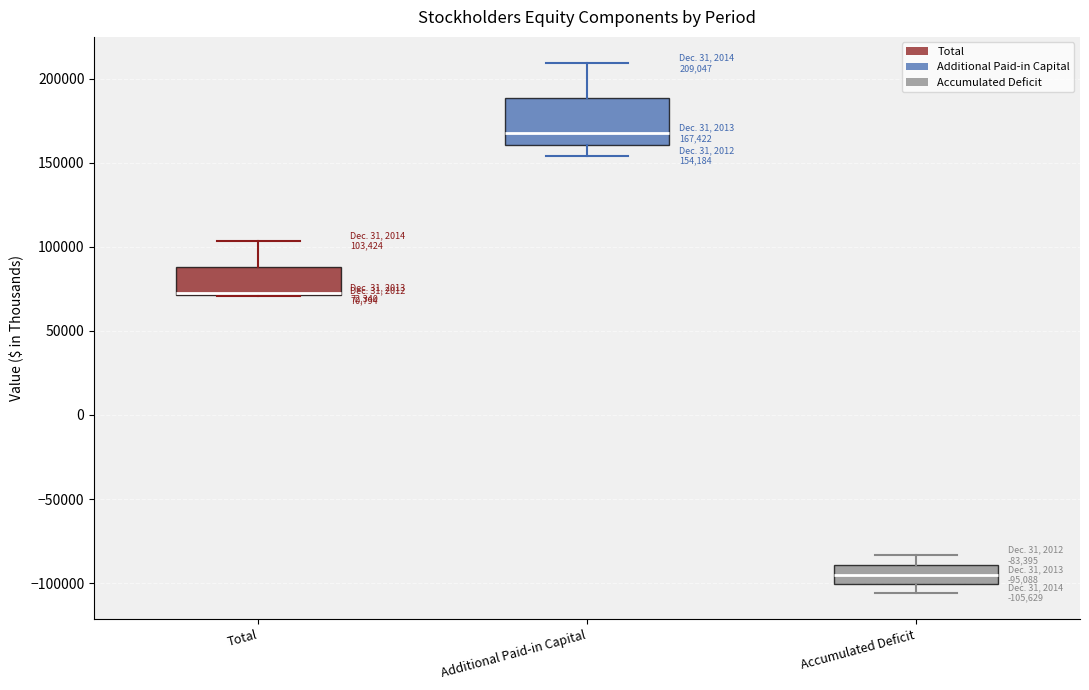

Which box is the tallest, from its lower edge to its upper edge?

Additional Paid-in Capital